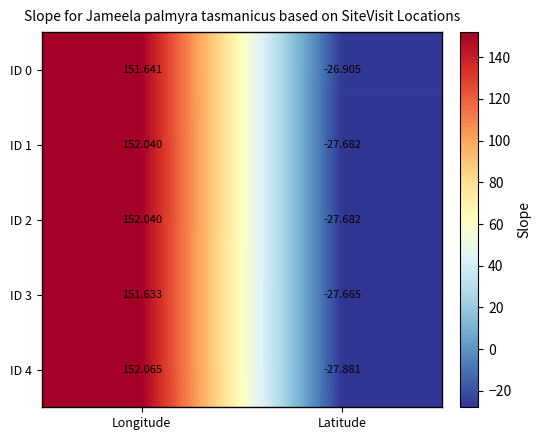

Is the value of ID 3 at Latitude greater than the value of ID 1 at Latitude?

Yes